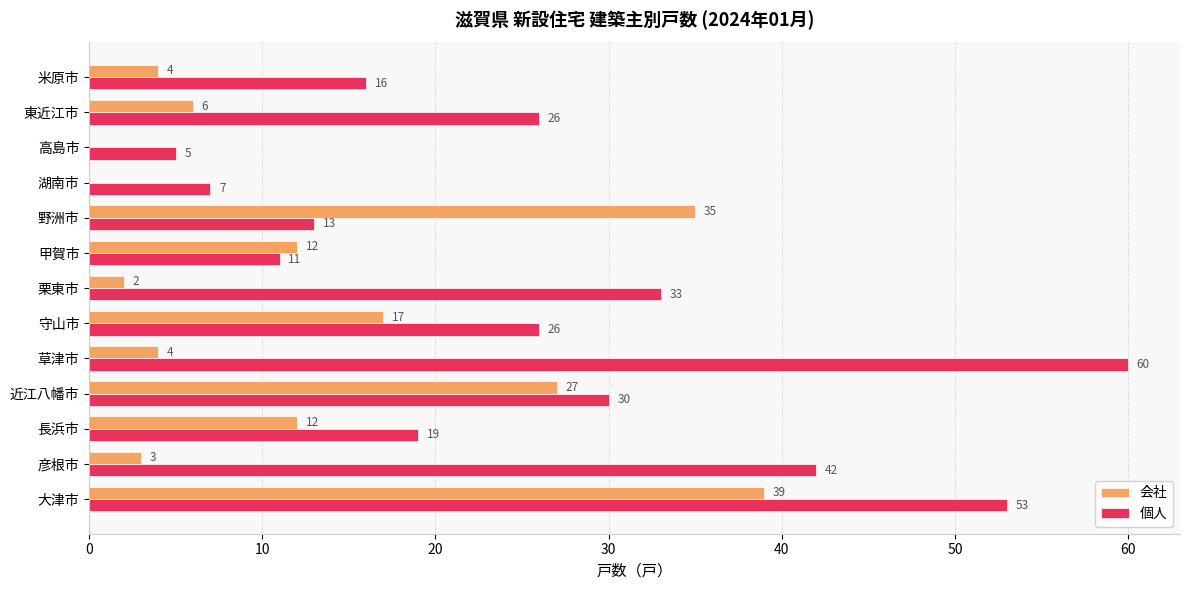

How many positive values does the 会社 series have?

11